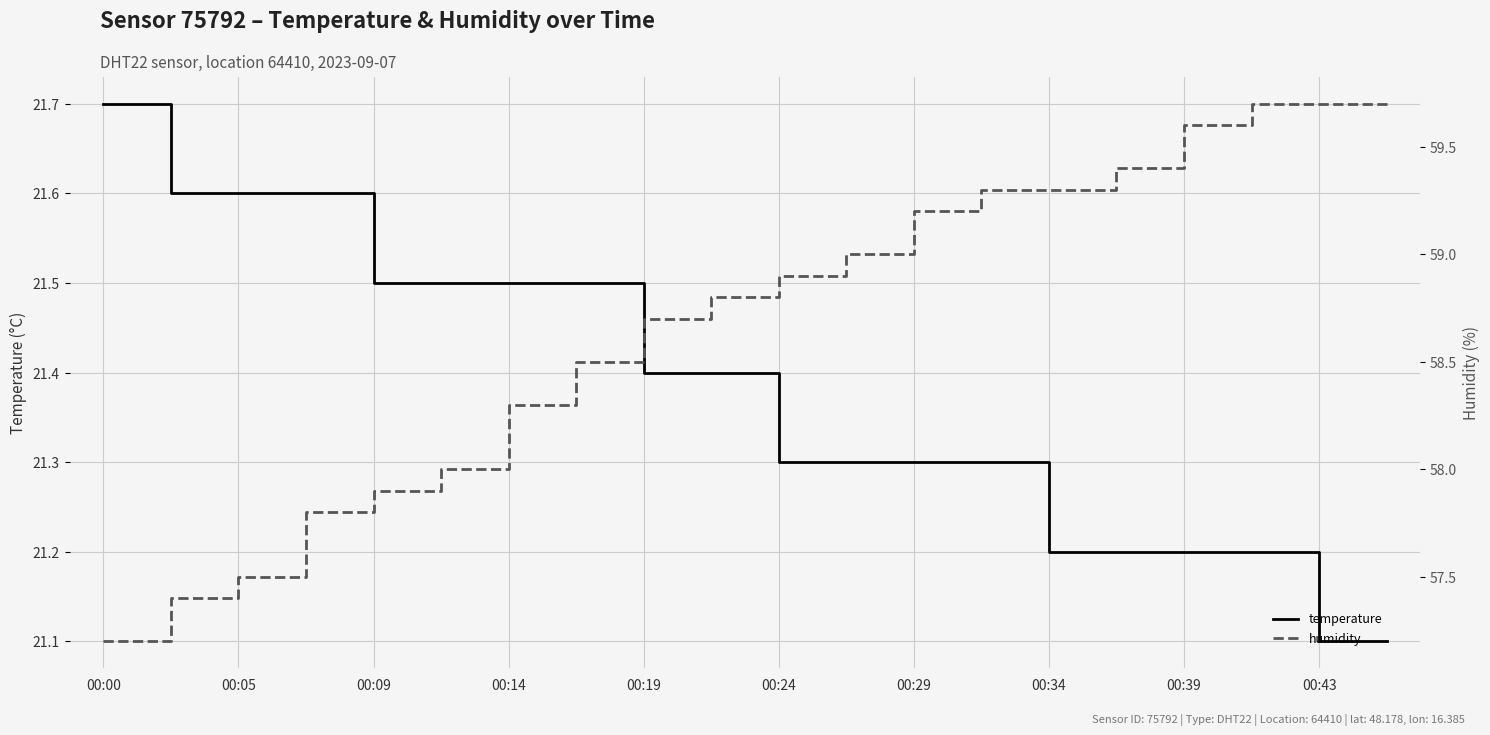

What is the minimum value for temperature?

21.1